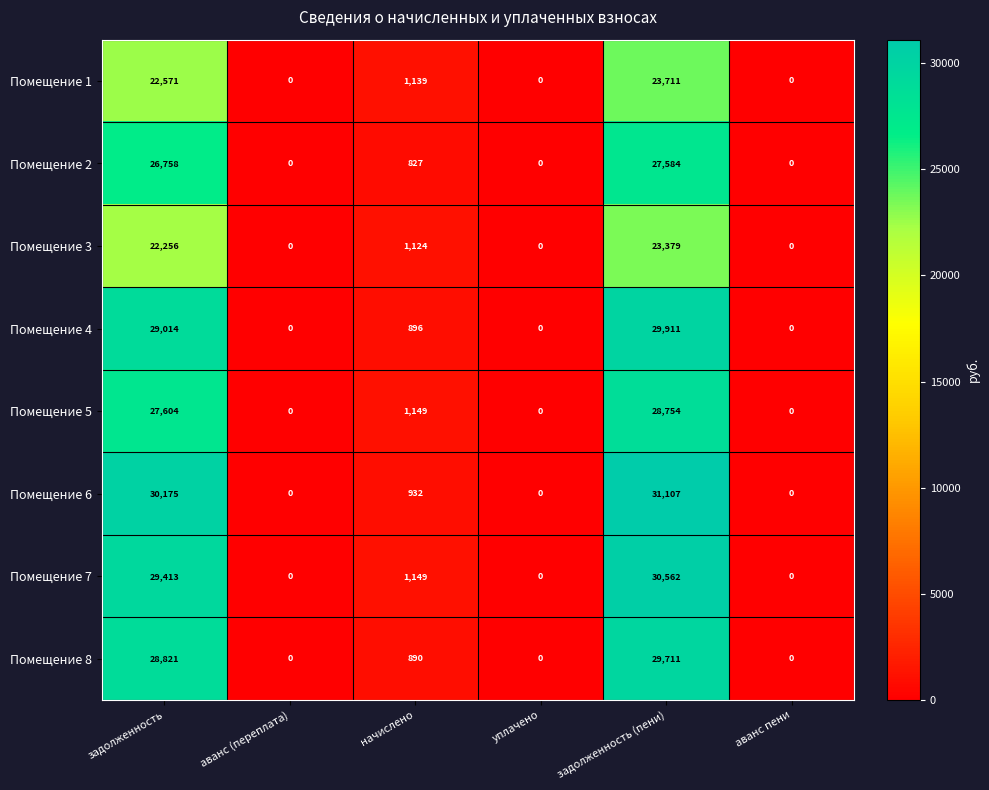

What is the maximum value shown in the chart?

31107